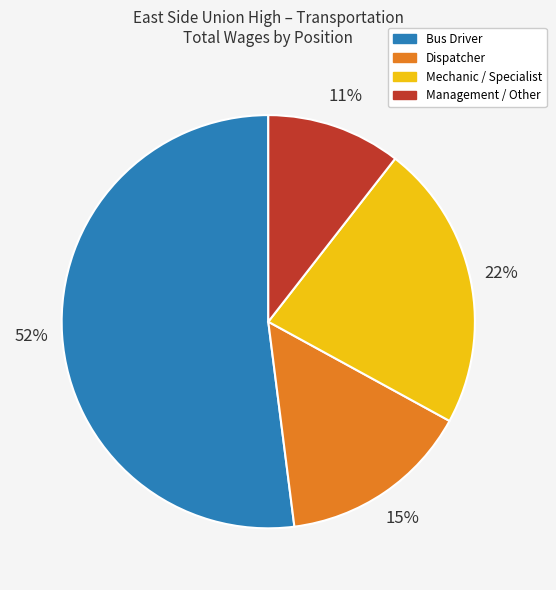

How many segments does this pie chart have?

4